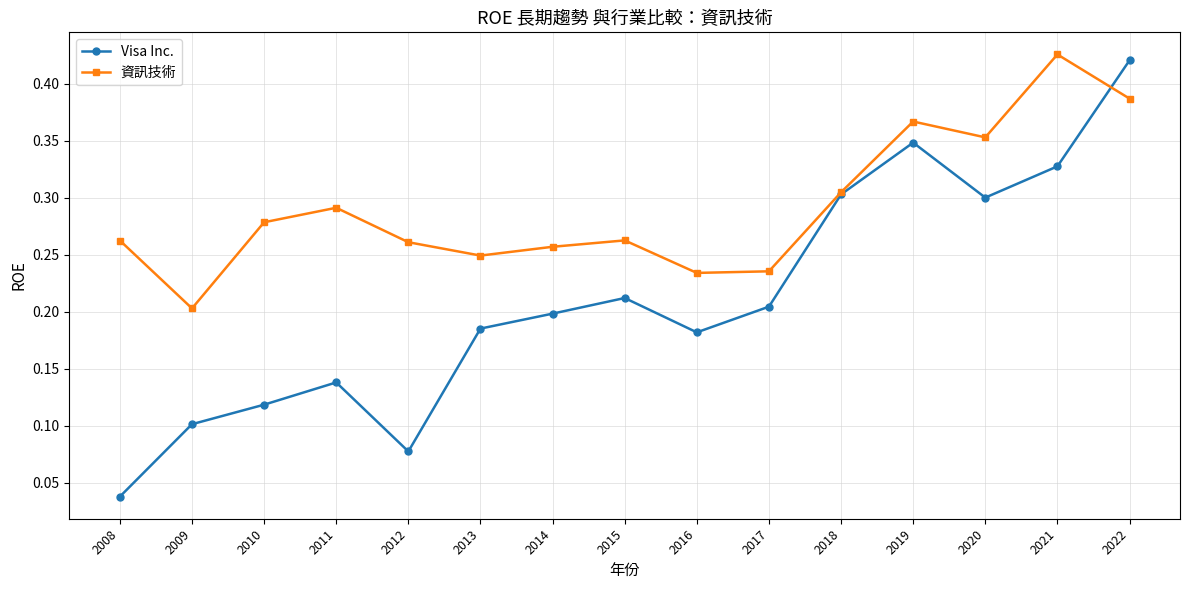

At which category does Visa Inc. reach its first local valley?

2012